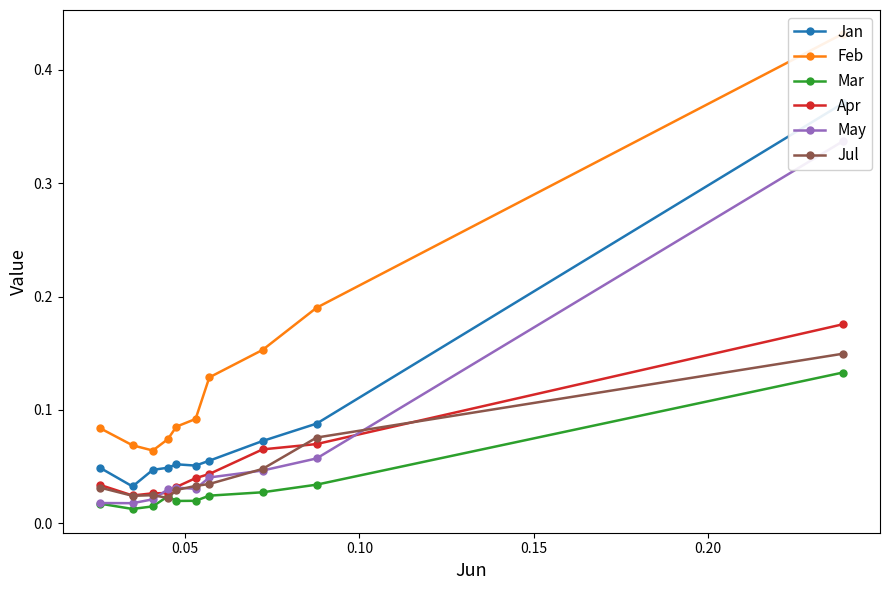

Which series has the largest range (max minus min)?

Feb